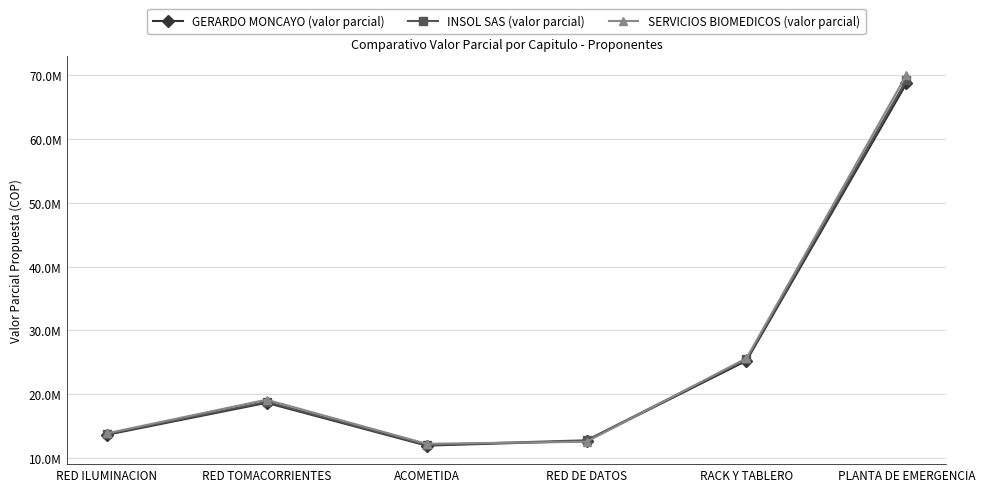

True or false: GERARDO MONCAYO (valor parcial) has more than 0 points higher than both neighbors.

True